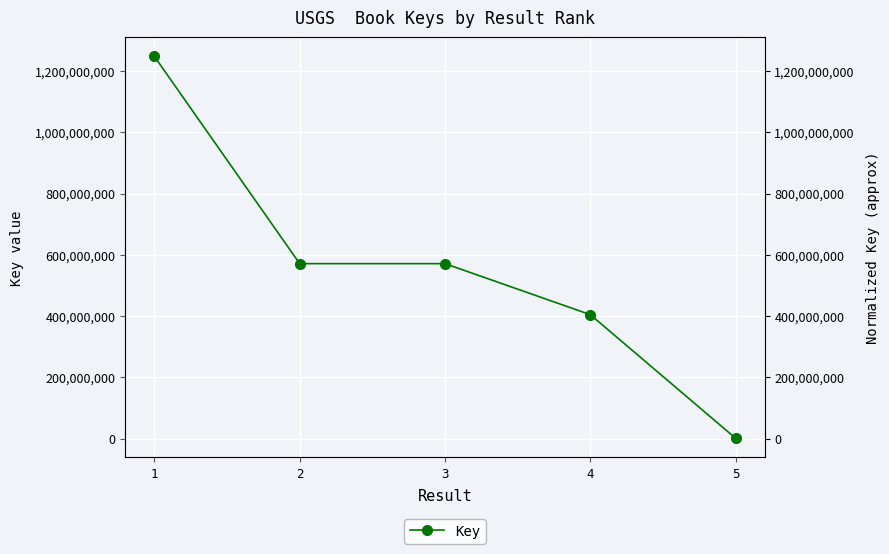

Which category has the highest value across all series?

1